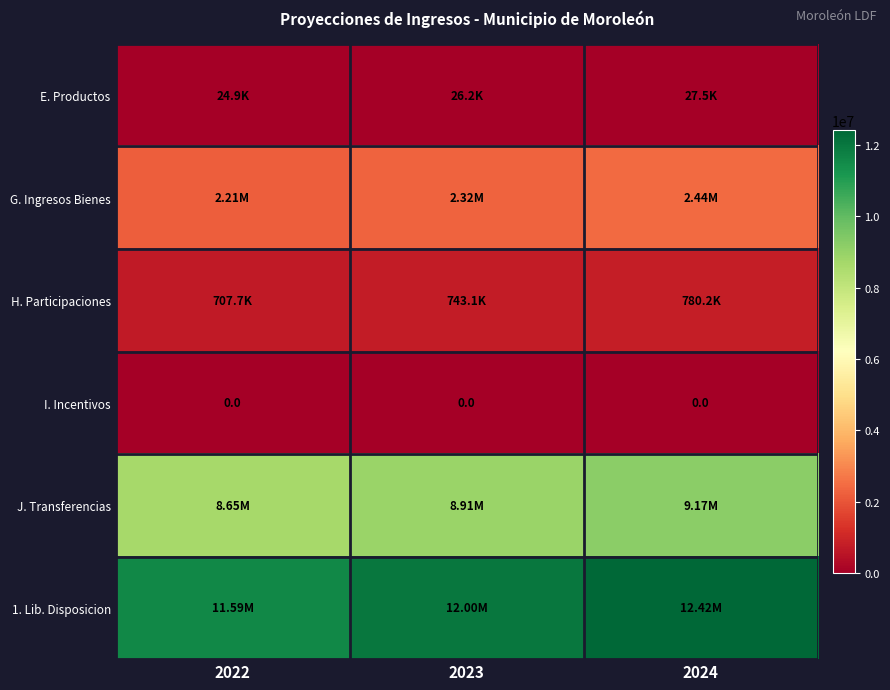

Between 2022 and 2024, which is larger?

2024